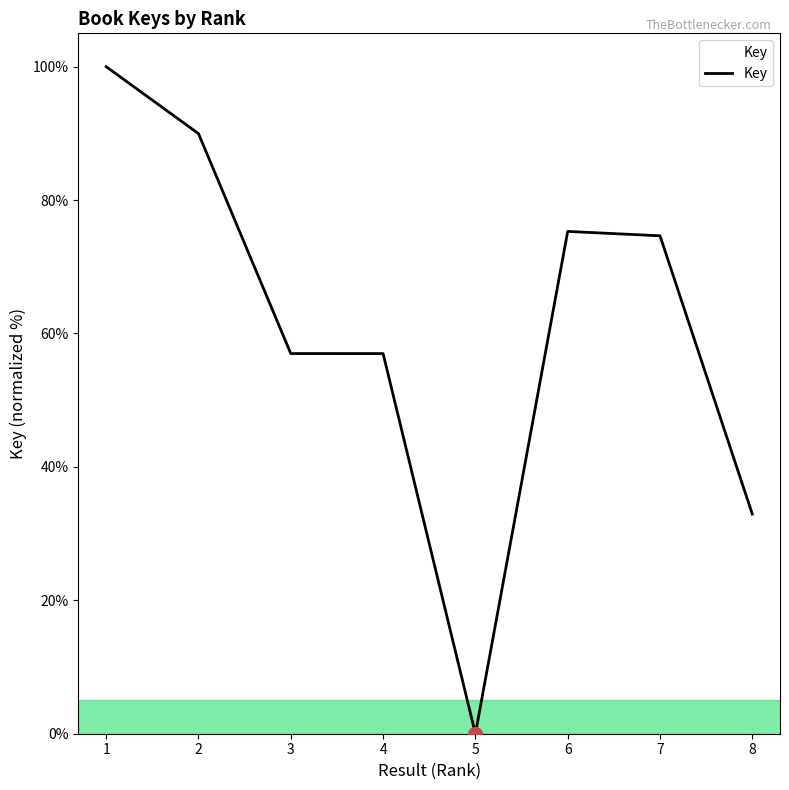

Reading right to left, list all the values displayed in this chart.

32.9	74.6	75.3	0.0	57.0	57.0	90.0	100.0